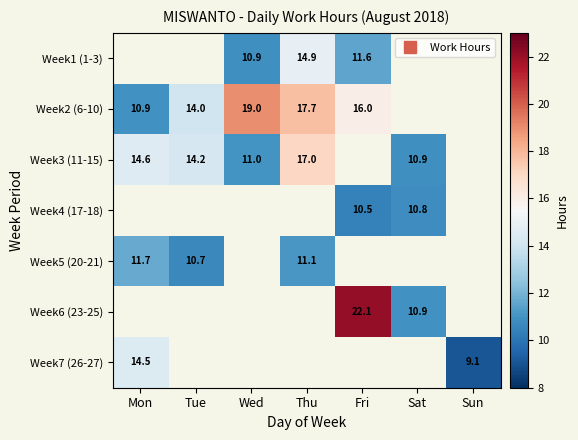

How many positive values does the Week3 (11-15) series have?

5